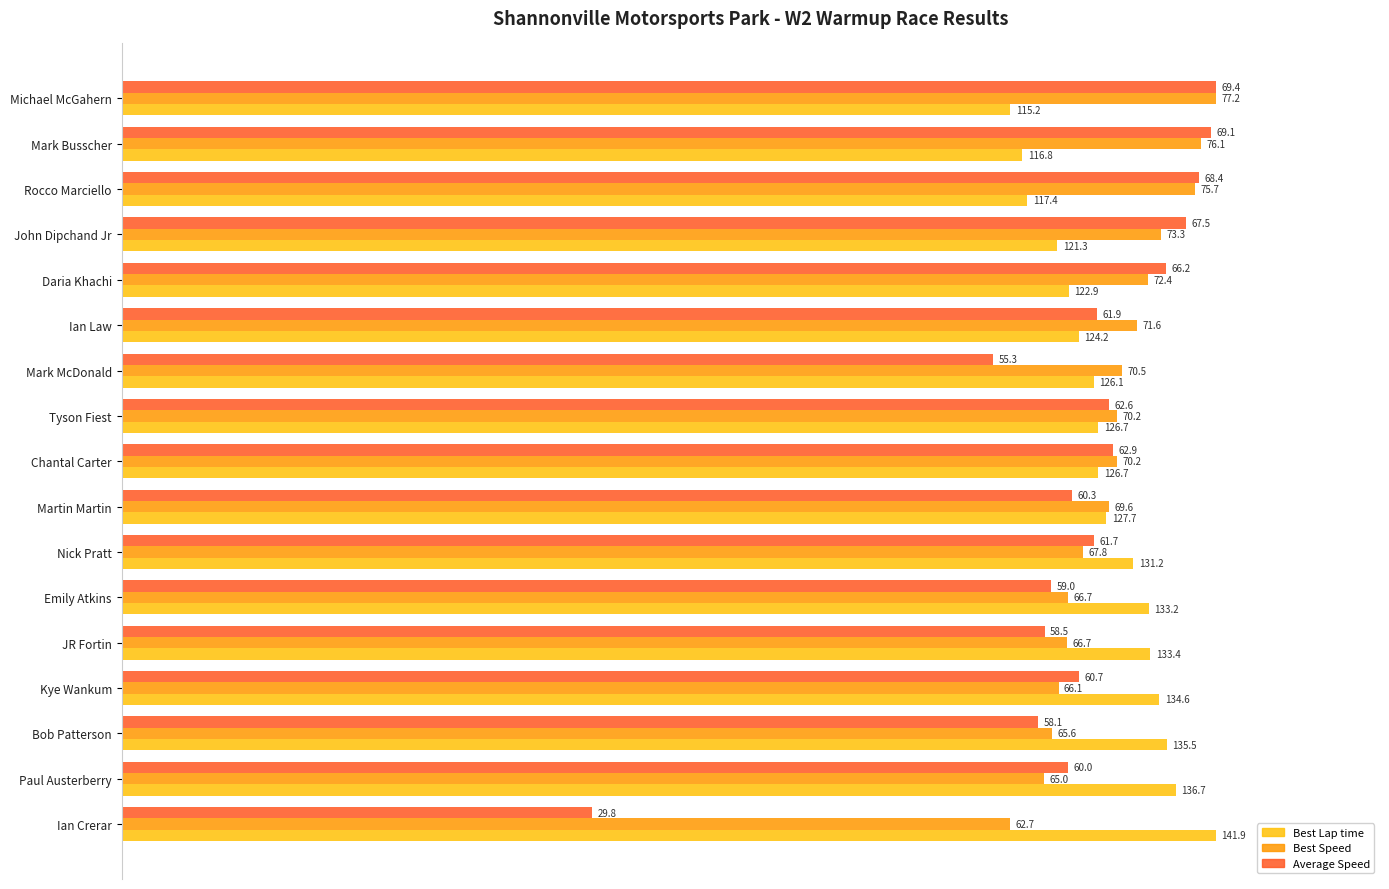

What are all the series names shown in the legend?

Best Lap time, Best Speed, Average Speed